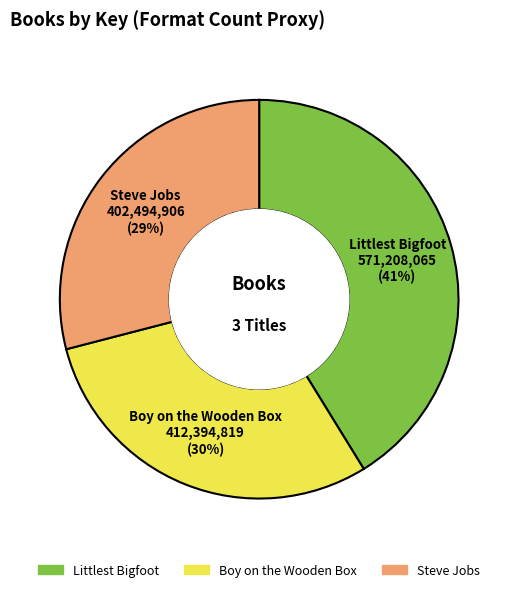

Approximately how many times larger is the value at Steve Jobs compared to Littlest Bigfoot?

0.7